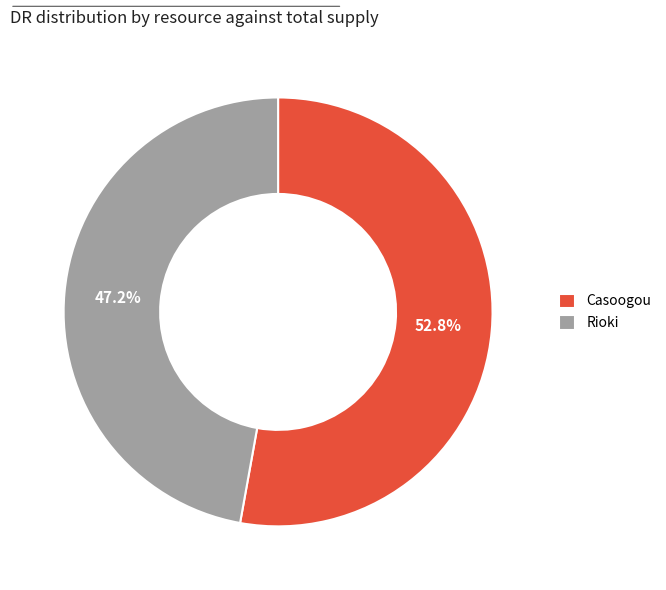

Which slice represents more than half of the pie?

Casoogou